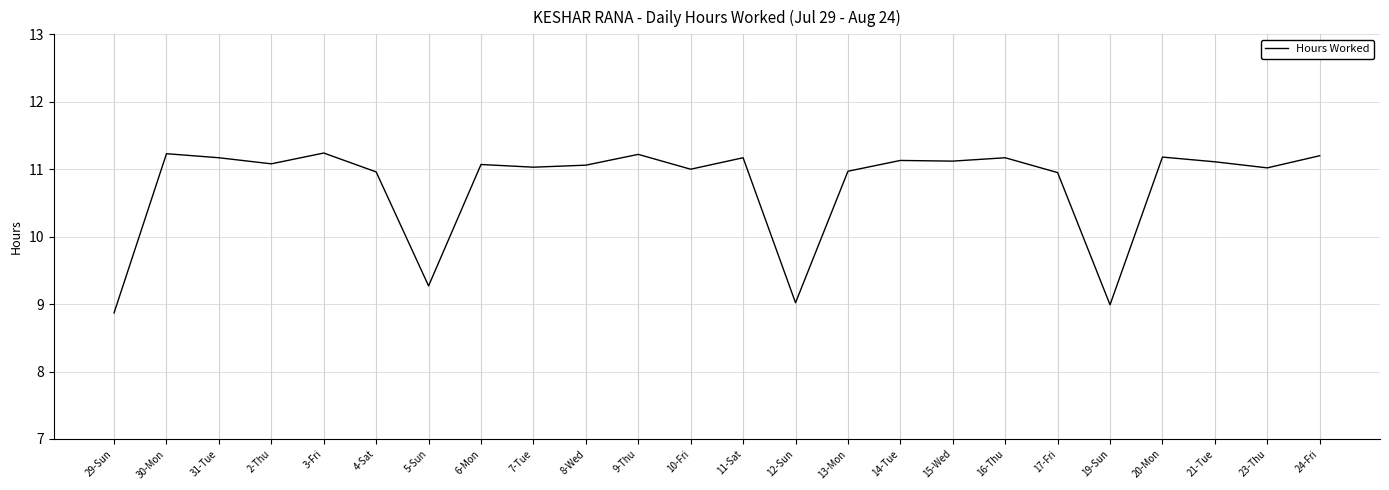

Count the number of categories in the chart.

24